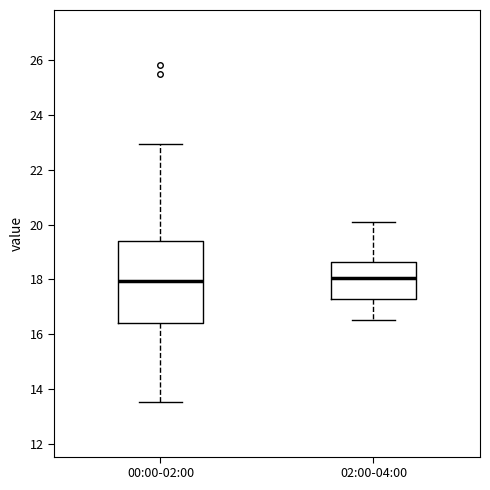

Reading left to right, read every box against the y-axis: the position of its median line, the range the box covers, and the ends of its whiskers. The values are not printed on the chart, so give them approximately, as read against the axis.

00:00-02:00: median 18.0, box 16.4 to 19.4, whiskers 13.6 to 23.0
02:00-04:00: median 18.0, box 17.2 to 18.6, whiskers 16.6 to 20.2